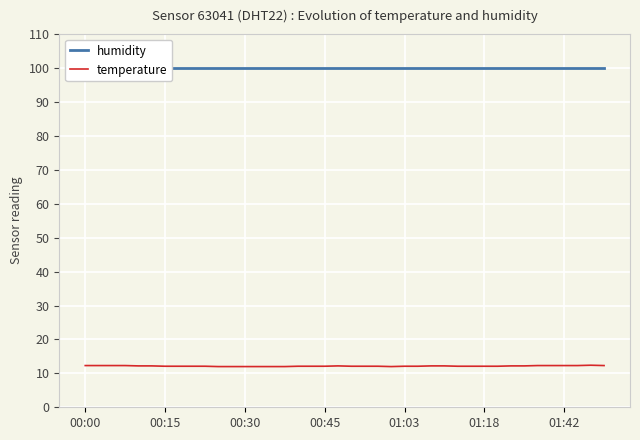

Reading right to left, extract all data points from this chart.

humidity: 99.9	99.9	99.9	99.9	99.9	99.9	99.9	99.9	99.9	99.9	99.9	99.9	99.9	99.9	99.9	99.9	99.9	99.9	99.9	99.9	99.9	99.9	99.9	99.9	99.9	99.9	99.9	99.9	99.9	99.9	99.9	99.9	99.9	99.9	99.9	99.9	99.9	99.9	99.9	99.9
temperature: 12.3	12.4	12.3	12.3	12.3	12.3	12.2	12.2	12.1	12.1	12.1	12.1	12.2	12.2	12.1	12.1	12.0	12.1	12.1	12.1	12.2	12.1	12.1	12.1	12.0	12.0	12.0	12.0	12.0	12.0	12.1	12.1	12.1	12.1	12.2	12.2	12.3	12.3	12.3	12.3